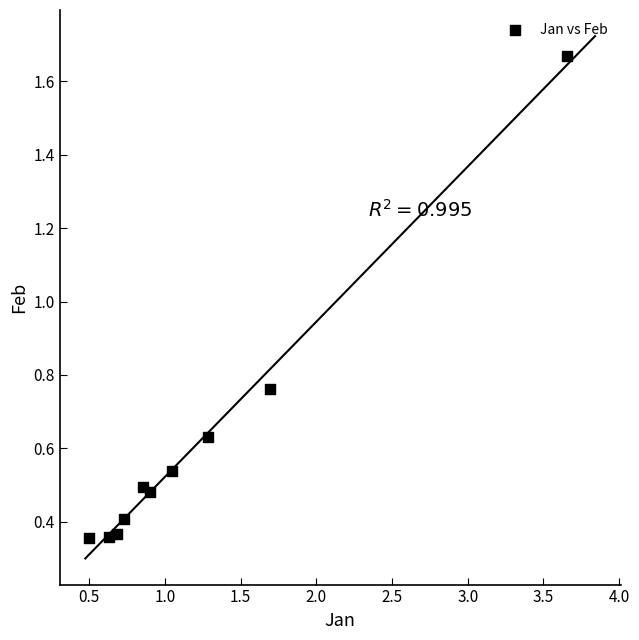

What is the average X value?

1.2